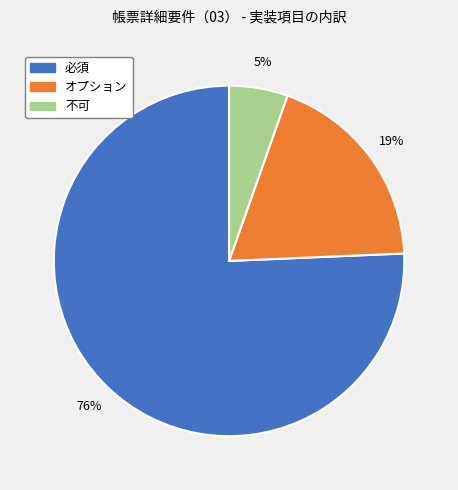

What percentage is the オプション slice, to the nearest percent?

19%